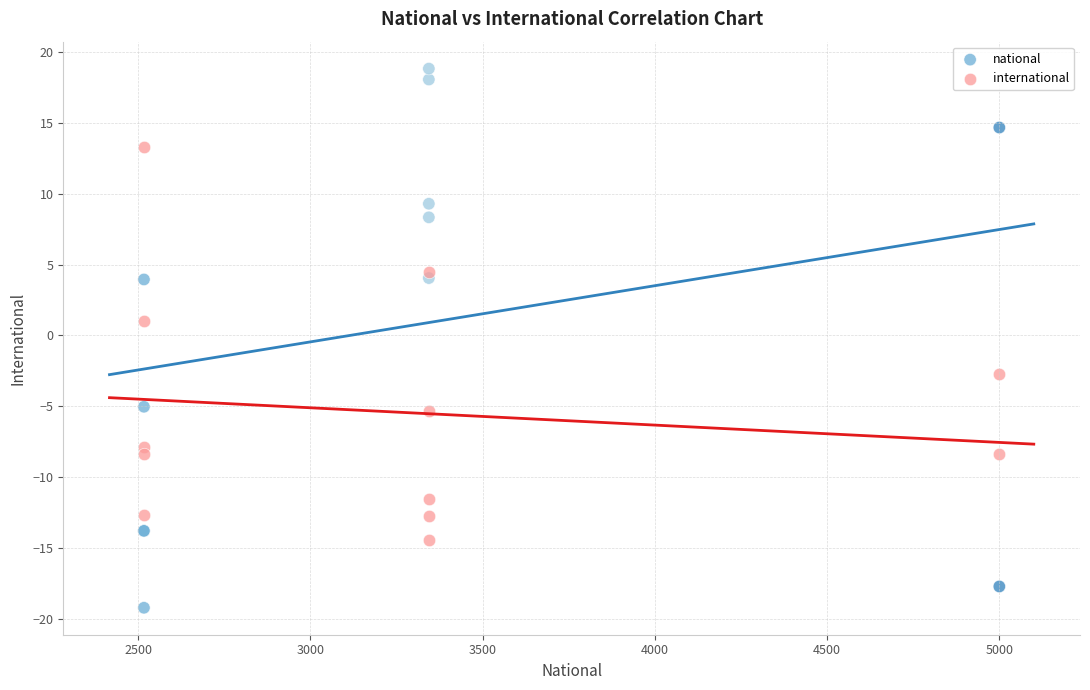

What are all the series names shown in the legend?

national, international